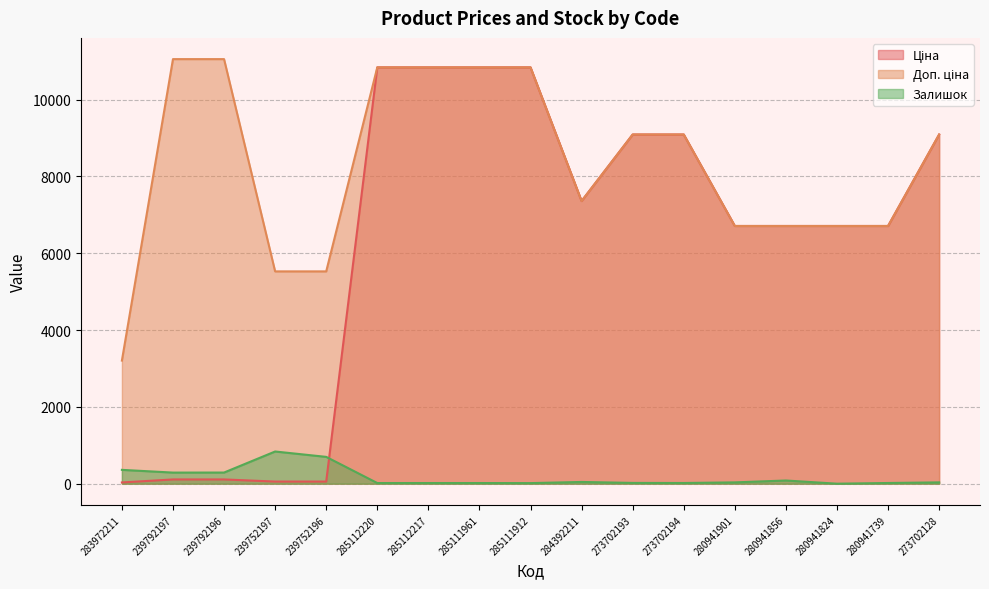

What is the difference between the highest and lowest values at 280941856?

6627.2